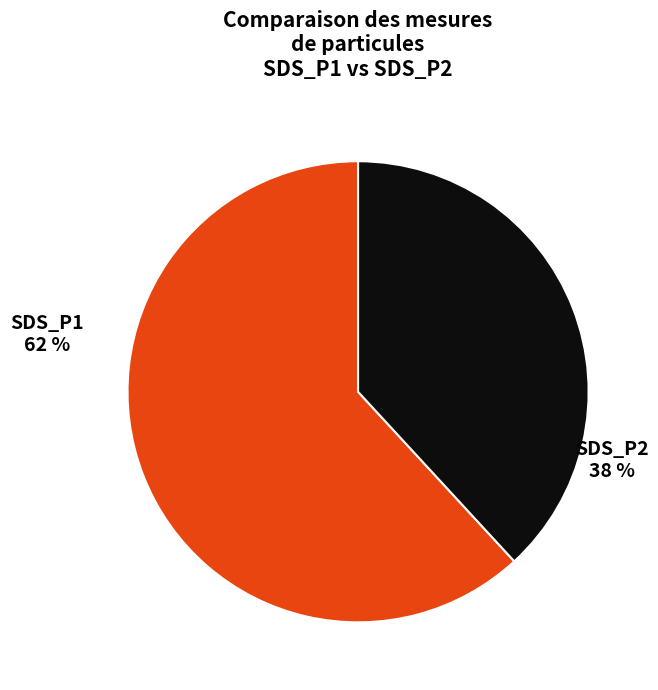

Is it true that SDS_P1 (mean) is 62% of the pie?

True